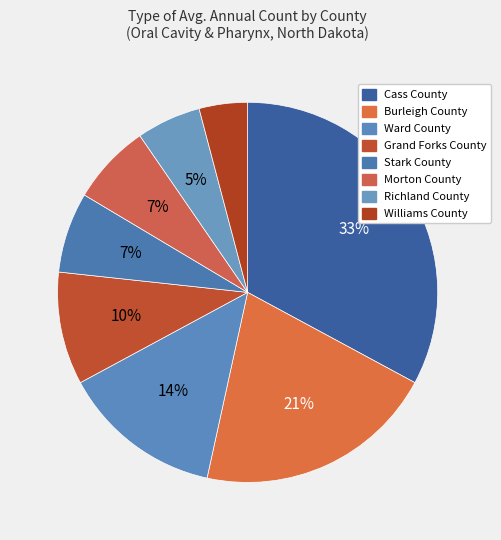

How many segments does this pie chart have?

8